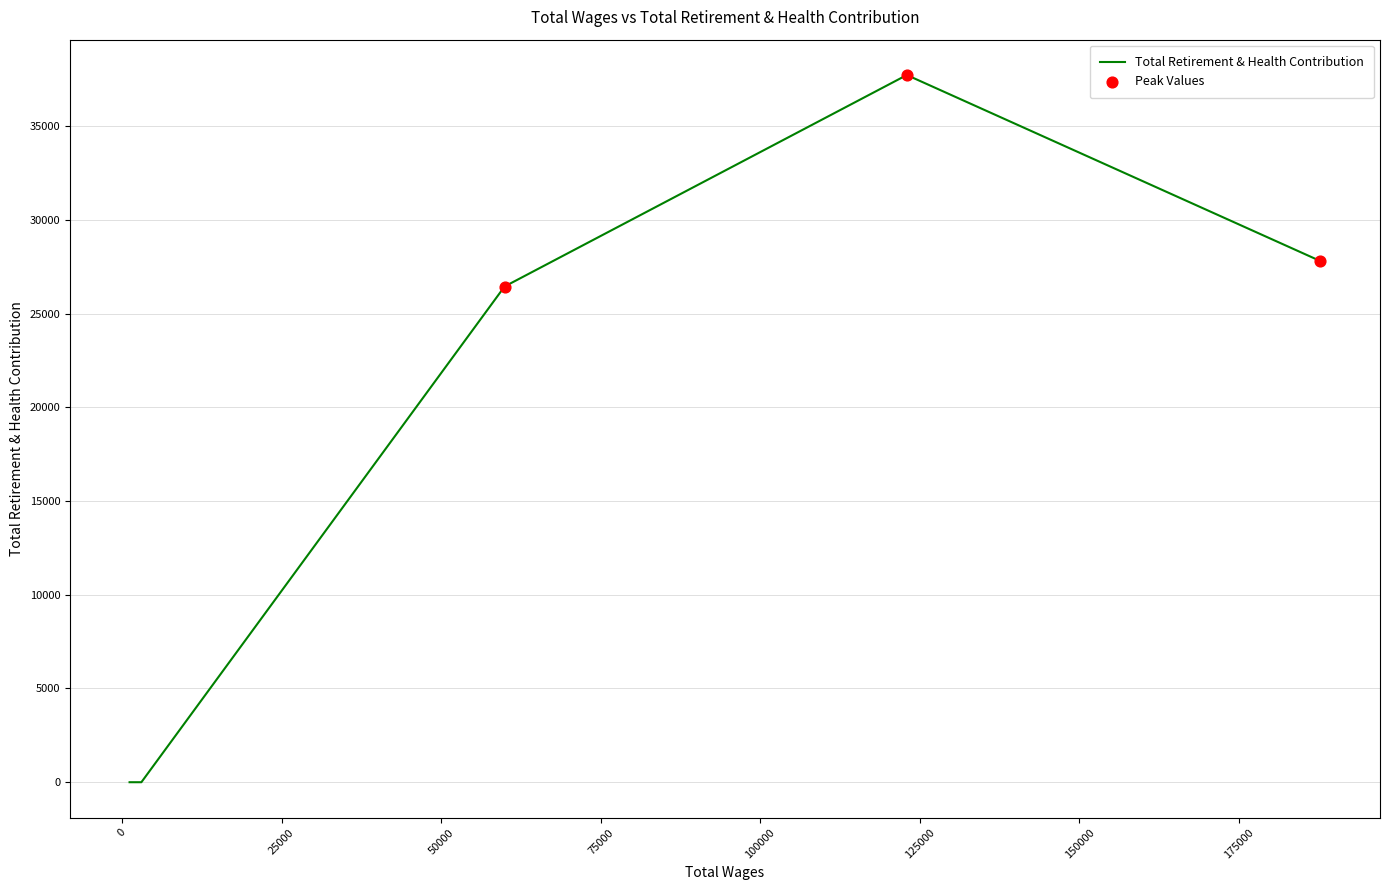

Between 3034 and 1184, which is larger?

3034